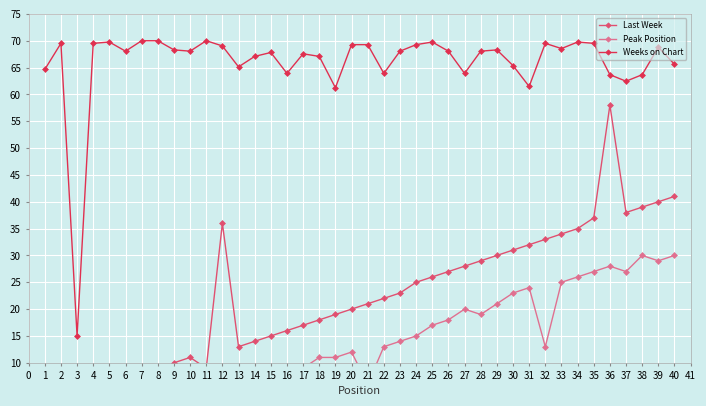

What is the value of the Weeks on Chart point at the 29th from the left?

68.3